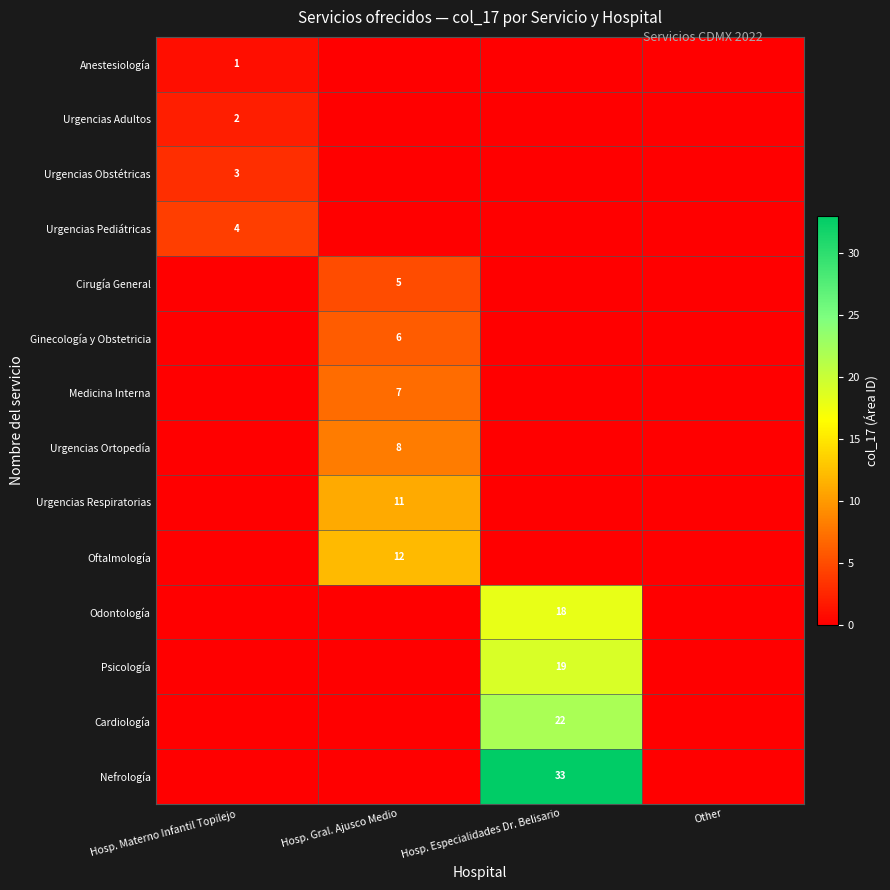

True or false: Medicina Interna has a value of 11 at Hosp. Gral. Ajusco Medio.

False